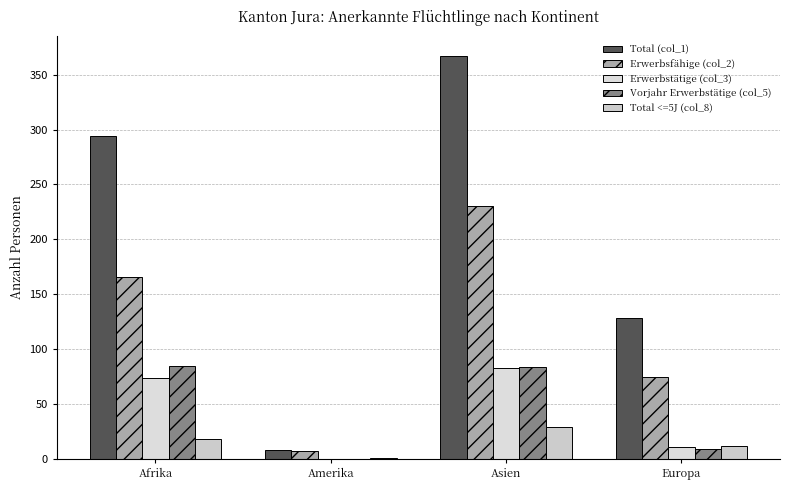

Where is Total (col_1) nearest to the value 187?

Europa